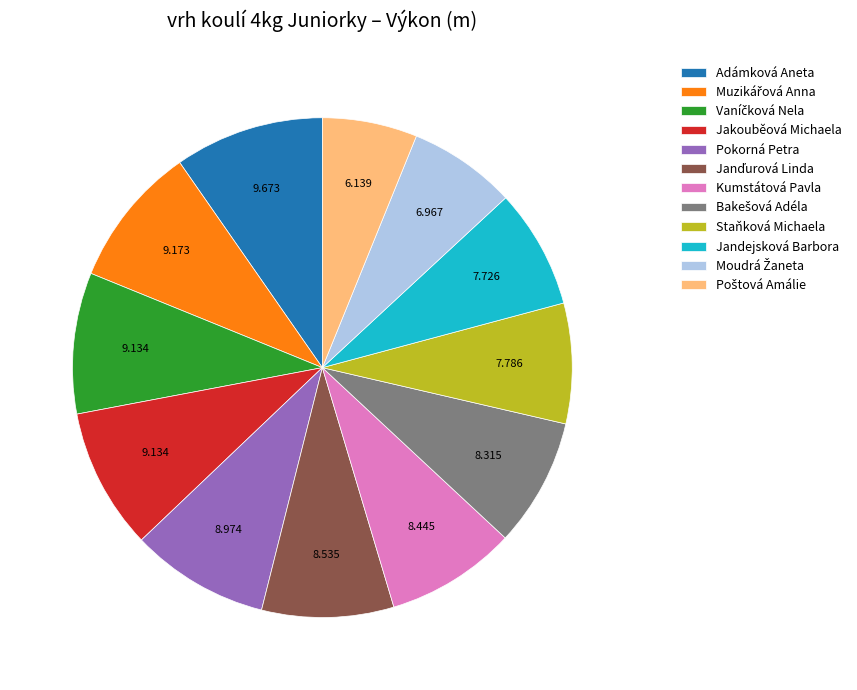

Is there a majority slice in this chart?

No